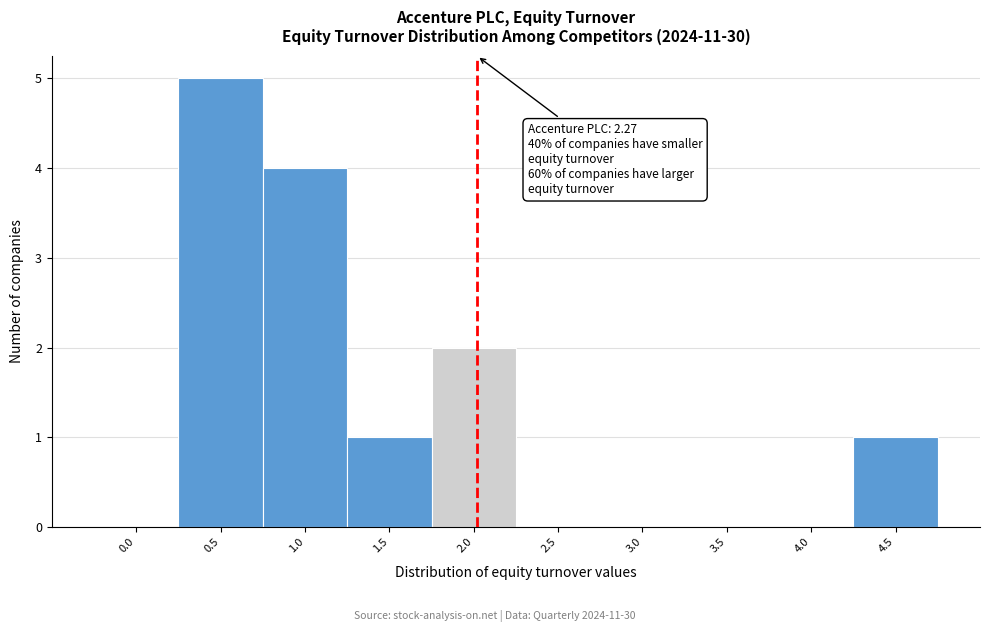

Reading left to right, extract all data points from this chart.

0.0=0	0.5=5	1.0=4	1.5=1	2.0=2	2.5=0	3.0=0	3.5=0	4.0=0	4.5=1